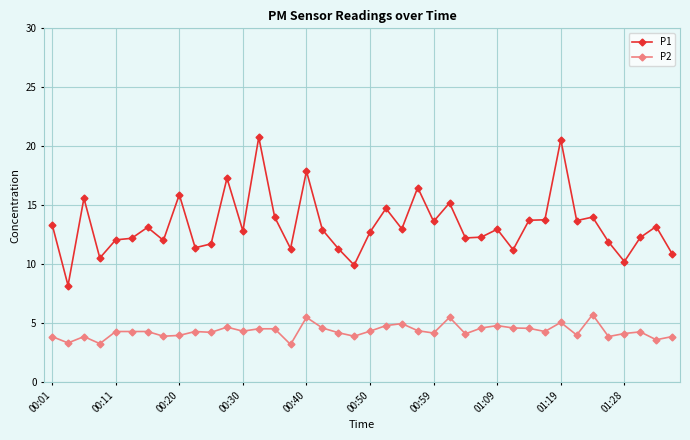

What is the smallest value displayed?

3.2